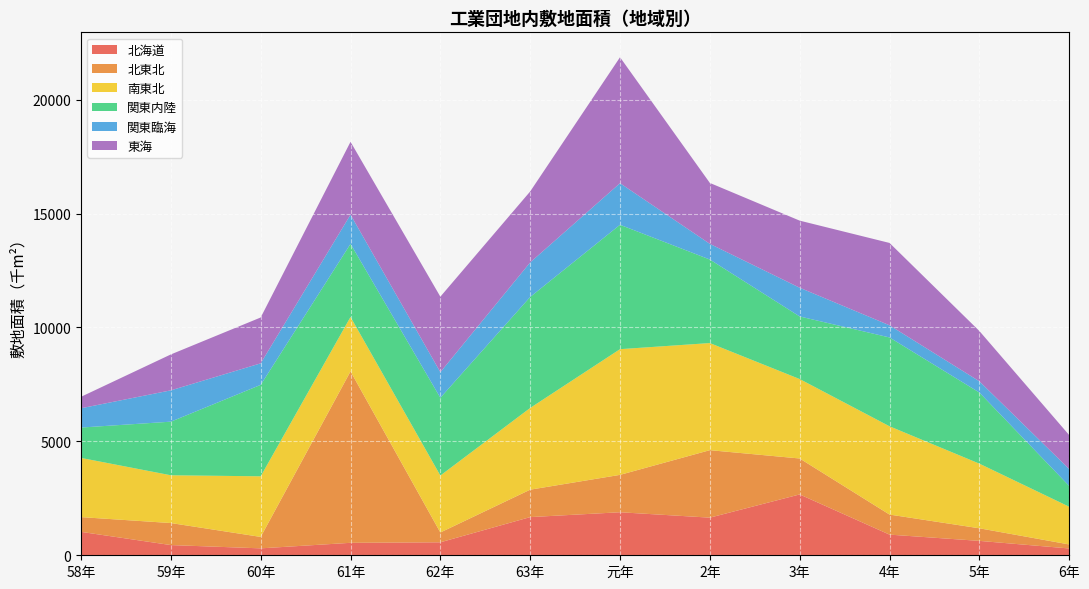

Reading right to left, what are all the values shown in this chart?

北海道: 299	632	907	2671	1652	1889	1676	570	547	304	448	1028
北東北: 176	553	880	1578	2962	1641	1204	430	7526	502	967	647
南東北: 1656	2838	3876	3487	4702	5518	3587	2500	2388	2661	2097	2599
関東内陸: 911	3122	3899	2748	3667	5460	4873	3414	3210	4014	2353	1333
関東臨海: 743	493	534	1261	688	1826	1516	1125	1282	945	1375	847
東海: 1491	2208	3615	2945	2674	5529	3115	3313	3197	2013	1577	503